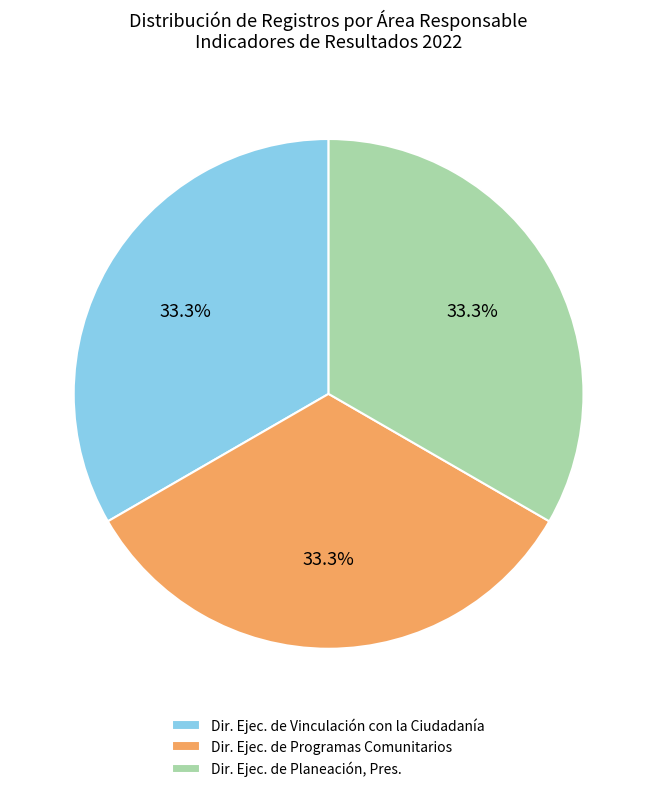

Does any single category account for the majority?

No